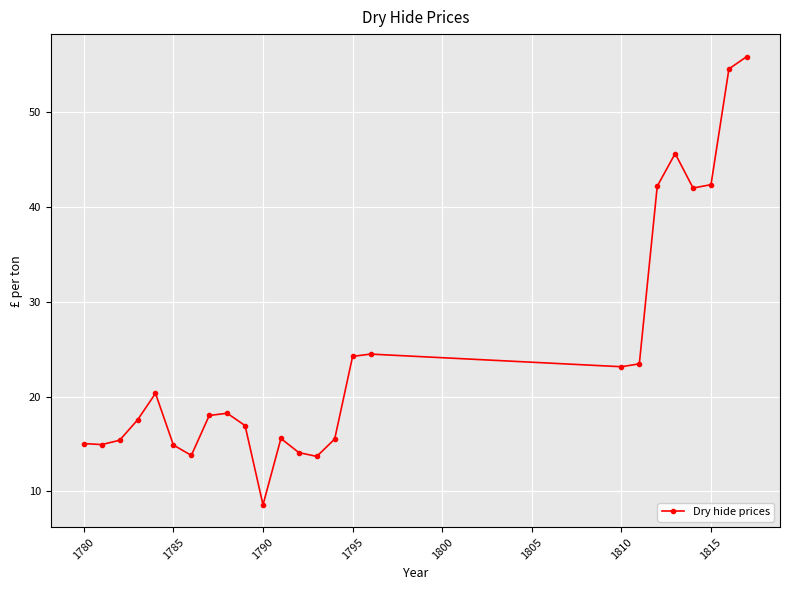

What is the difference between the maximum and minimum values?

47.3